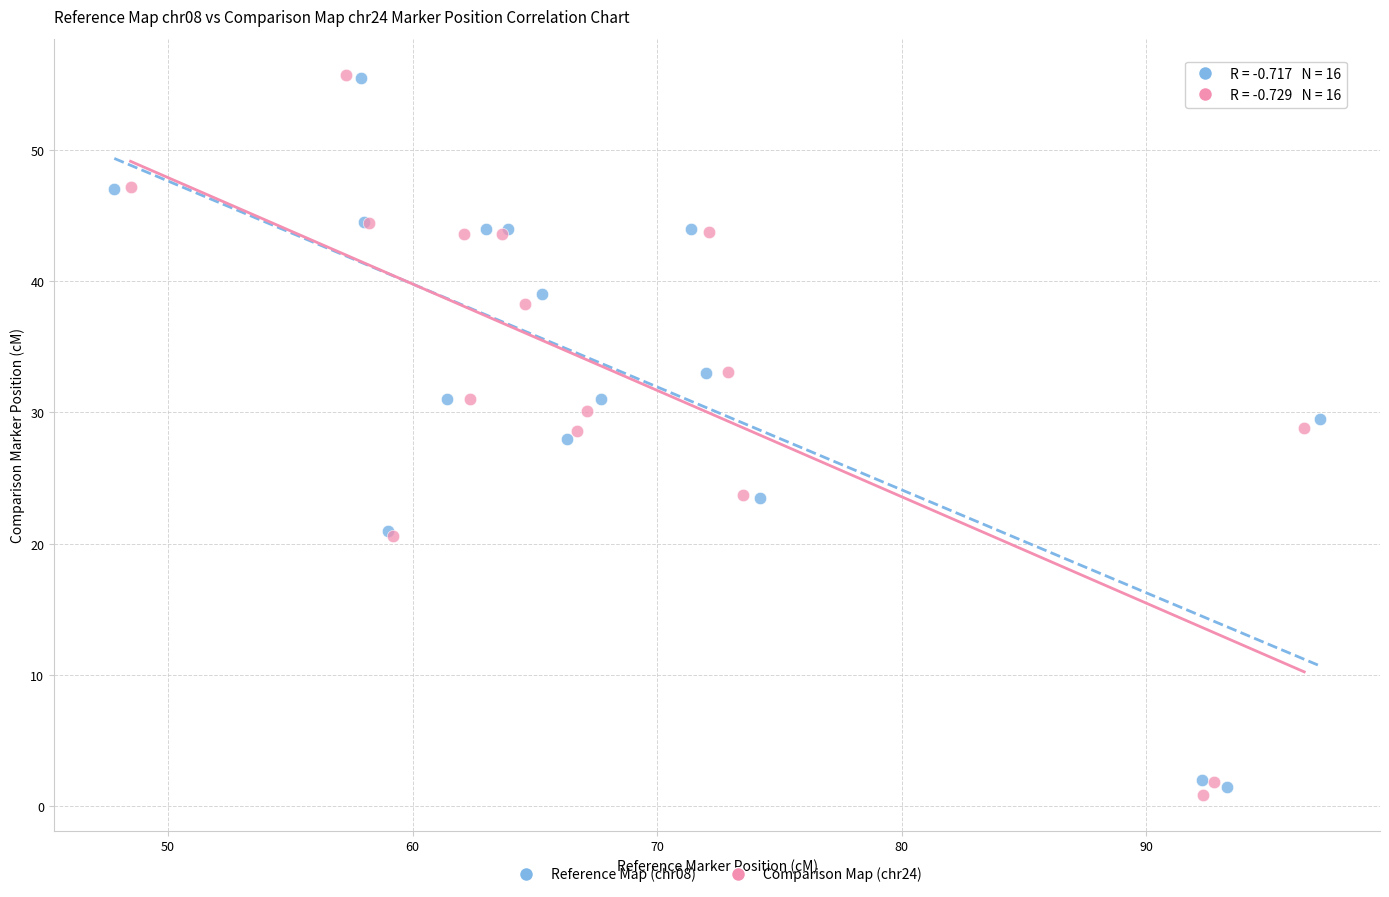

Which series has the largest Y range (max minus min)?

Comparison Map (chr24)